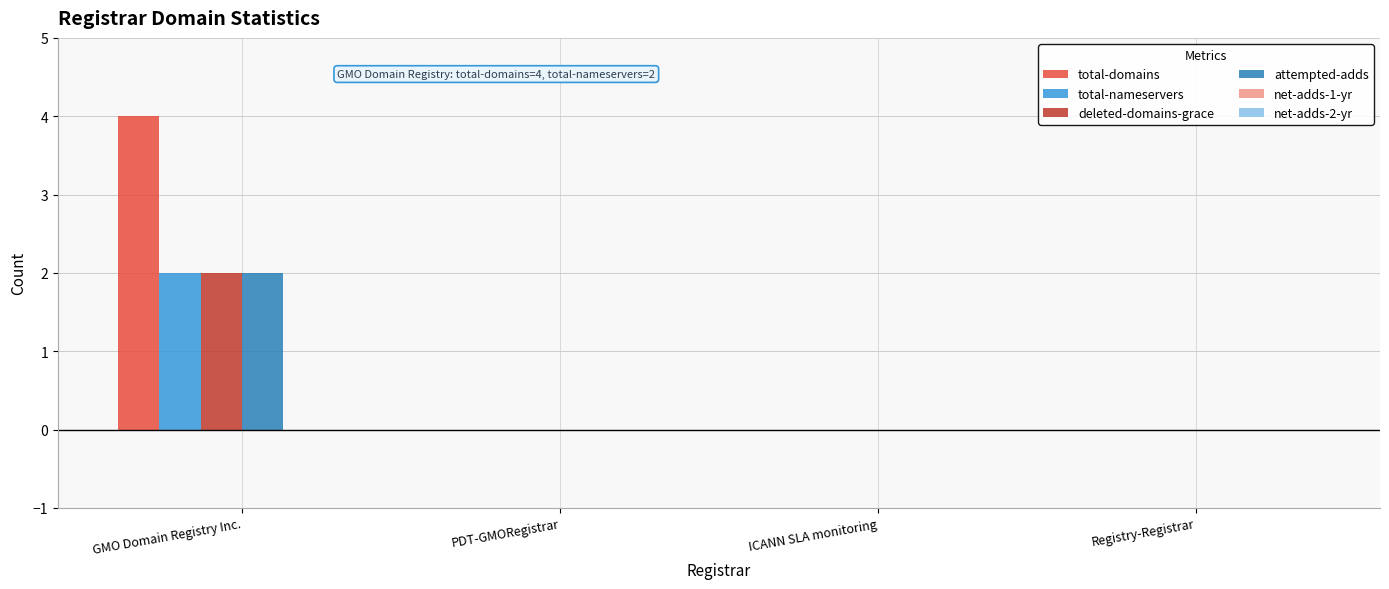

Which category has the highest value in the total-domains series?

GMO Domain Registry Inc.